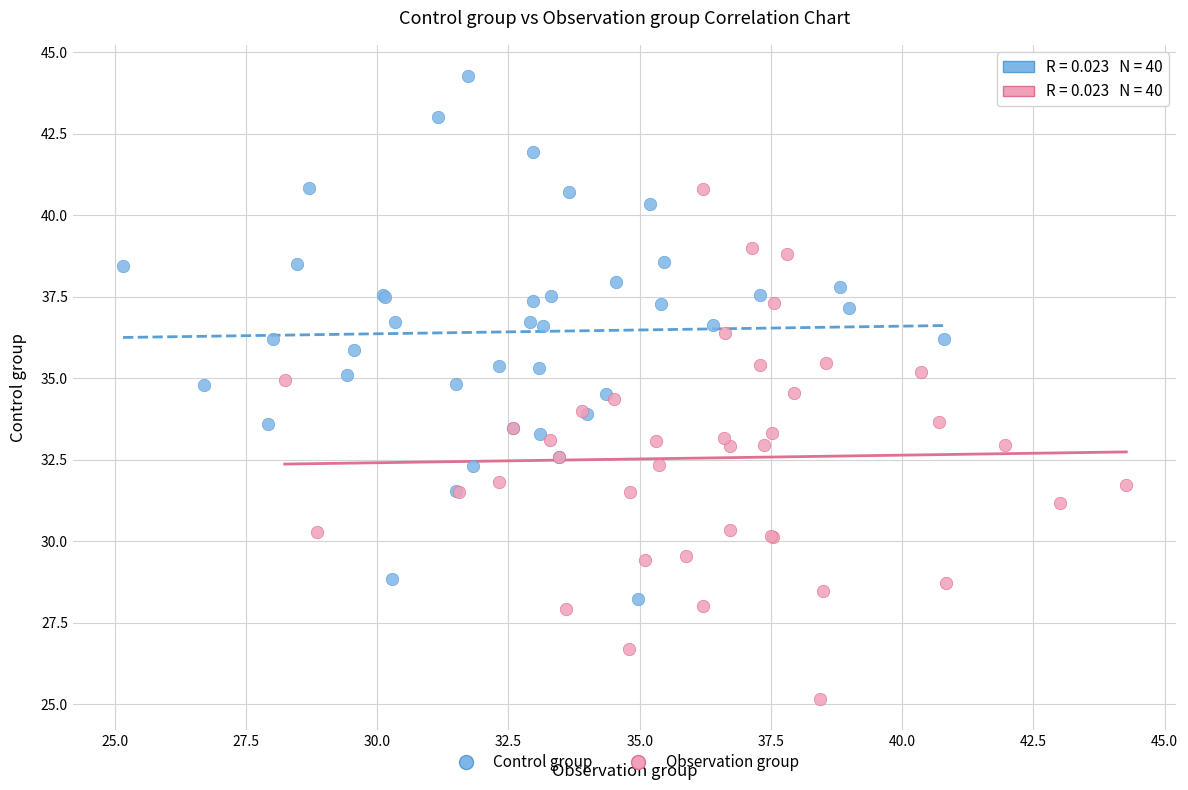

Which series contains the highest Y value?

Control group